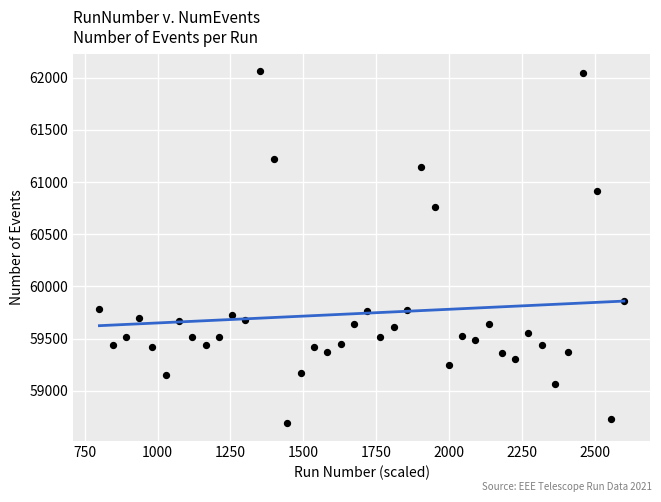

What Y value in the scatter plot is closest to 60374?

60762